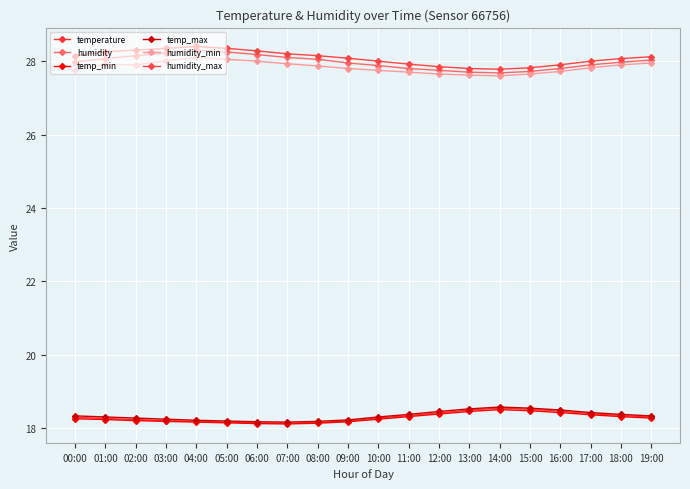

What are all the series names shown in the legend?

temperature, humidity, temp_min, temp_max, humidity_min, humidity_max